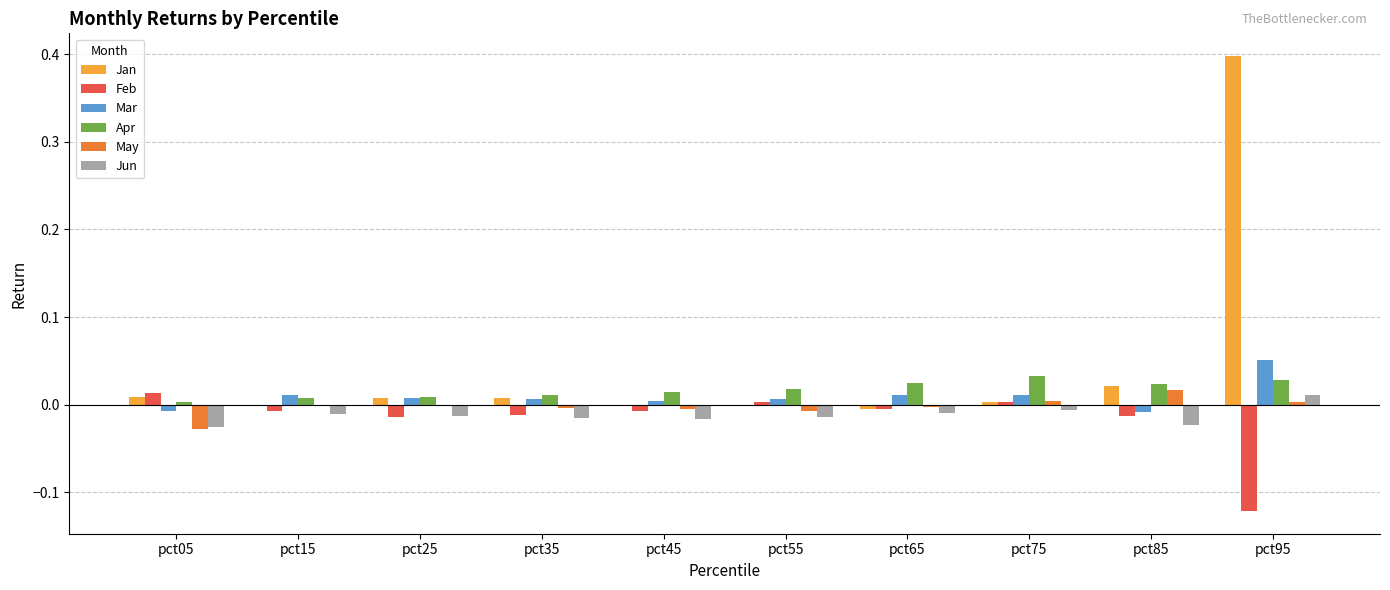

How many groups of bars are there?

10